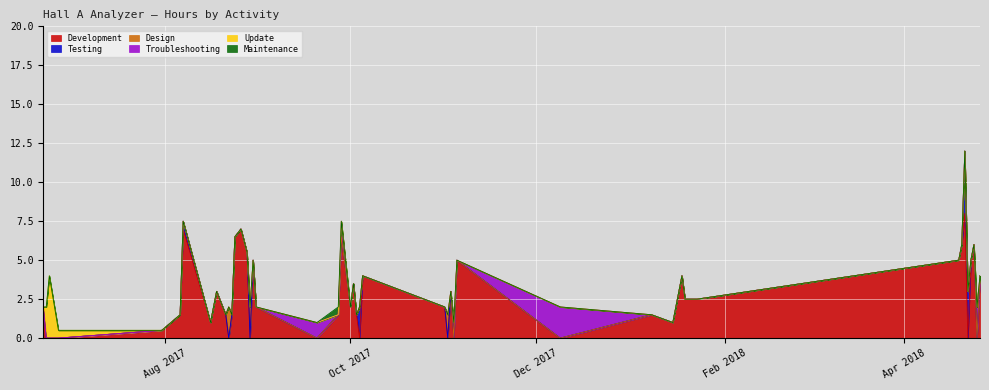

How many Troubleshooting values are between 0 and 1?

33